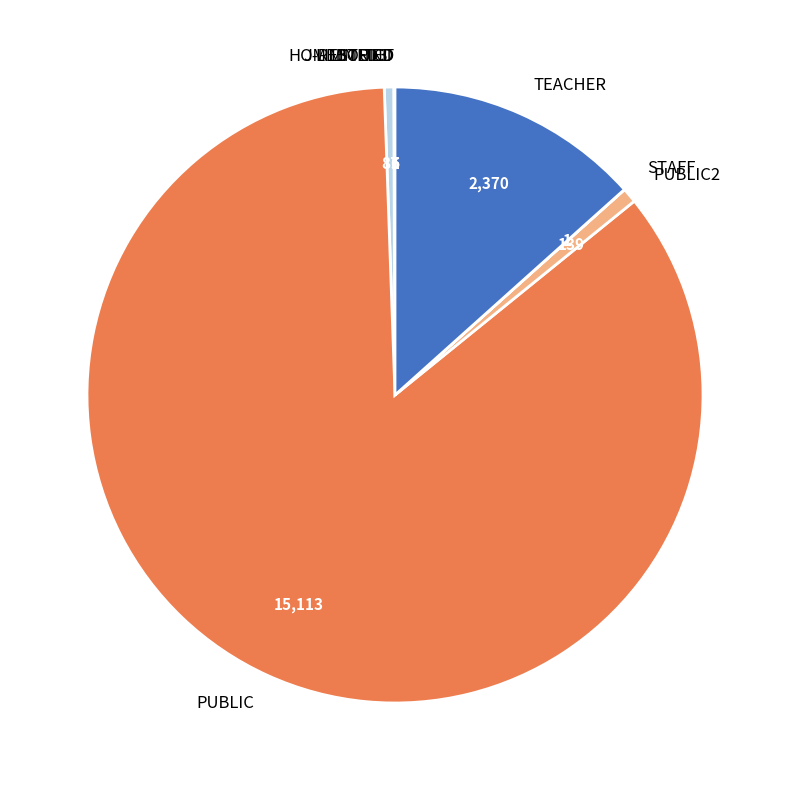

What is the largest slice in the pie chart?

PUBLIC